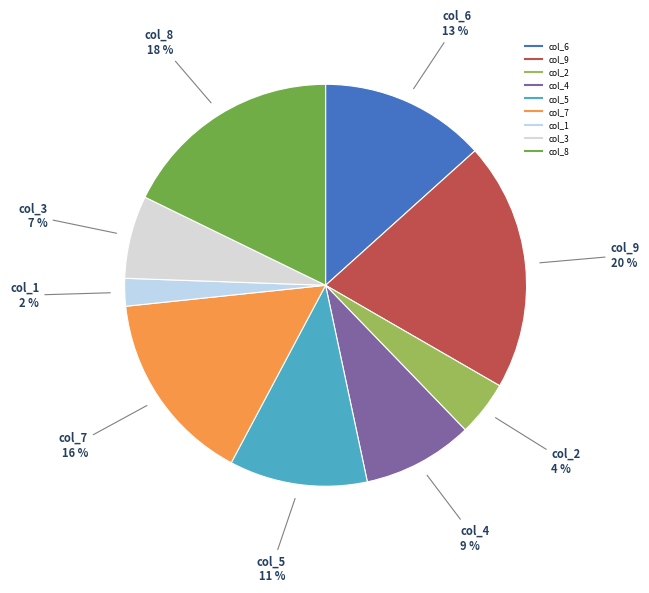

Is there any slice that represents more than half of the pie?

No